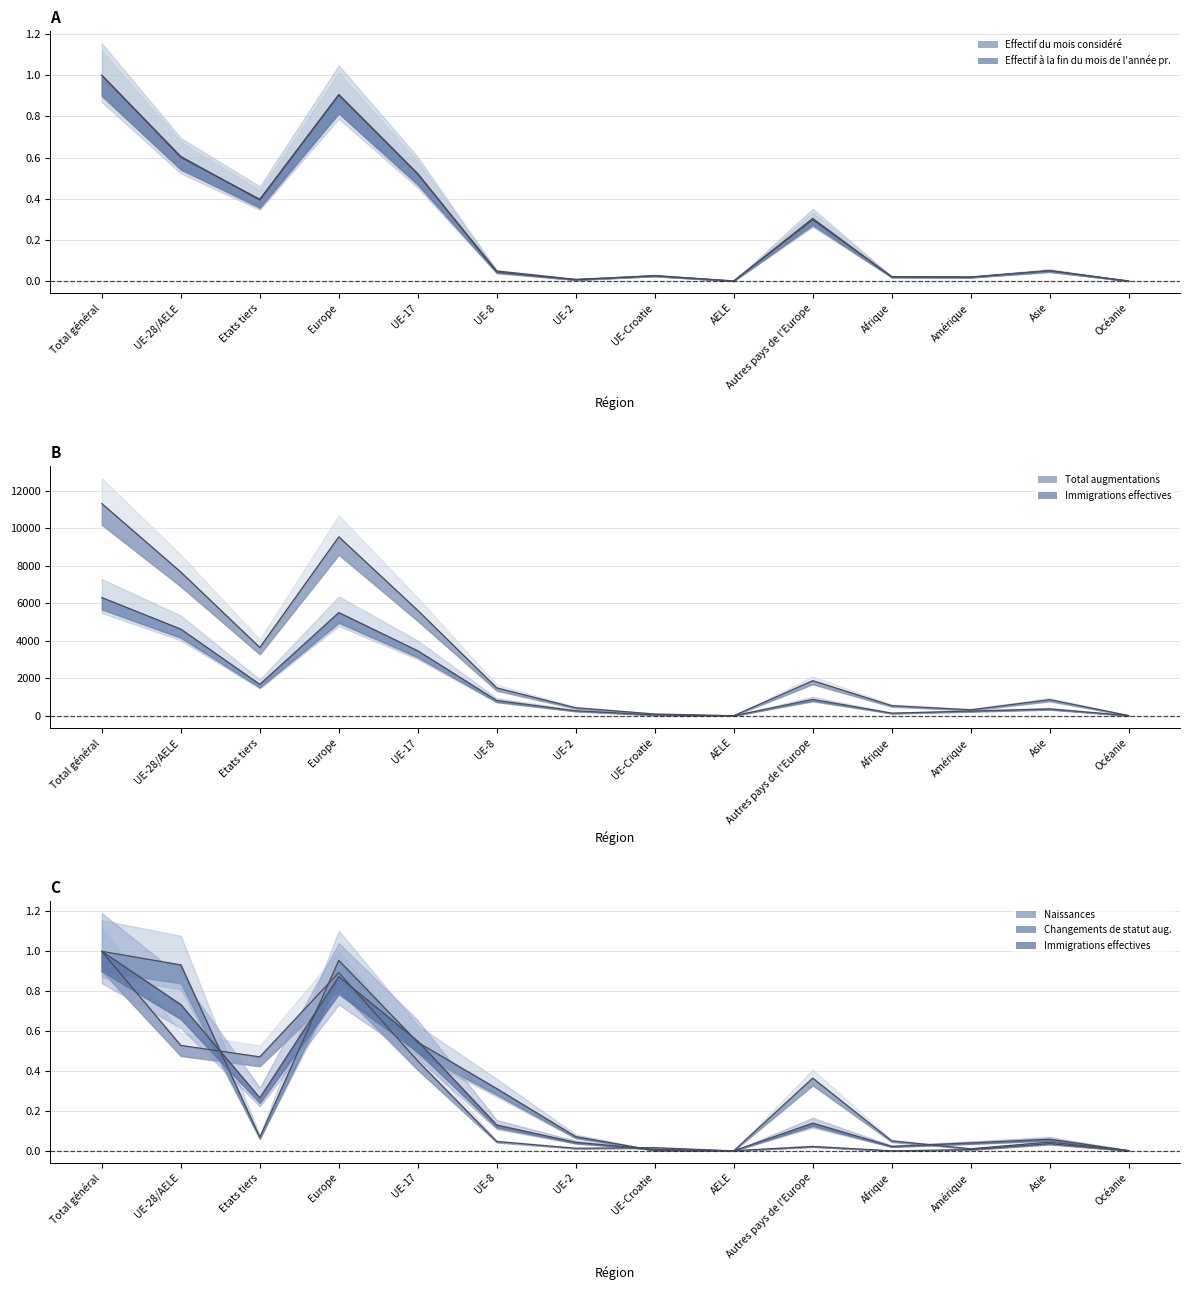

What is the label of the 7th point from the right?

UE-Croatie